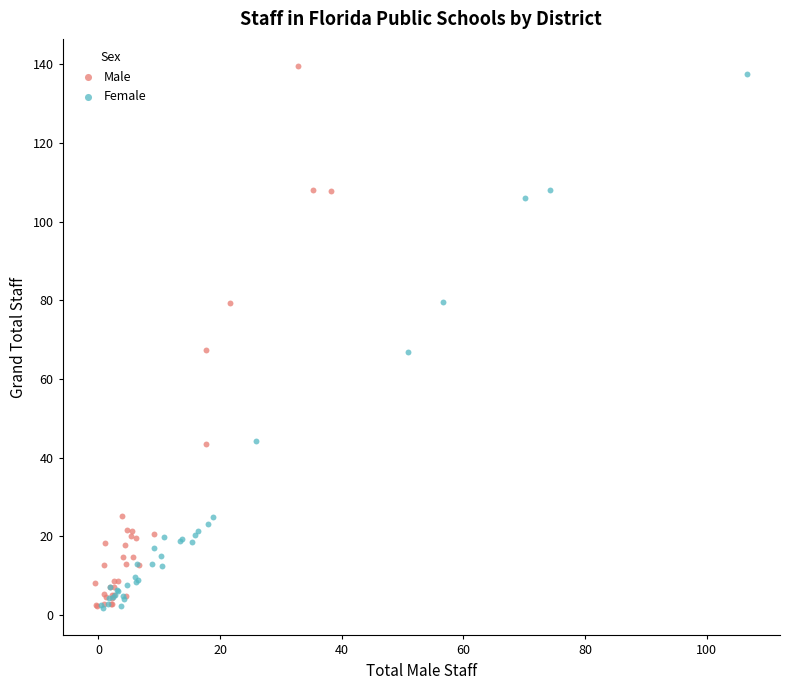

What are all the series names shown in the legend?

Male, Female